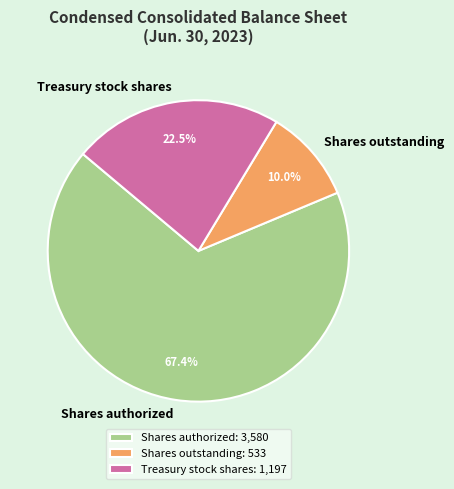

Do Treasury stock shares and Shares authorized together represent more than half of the pie?

Yes